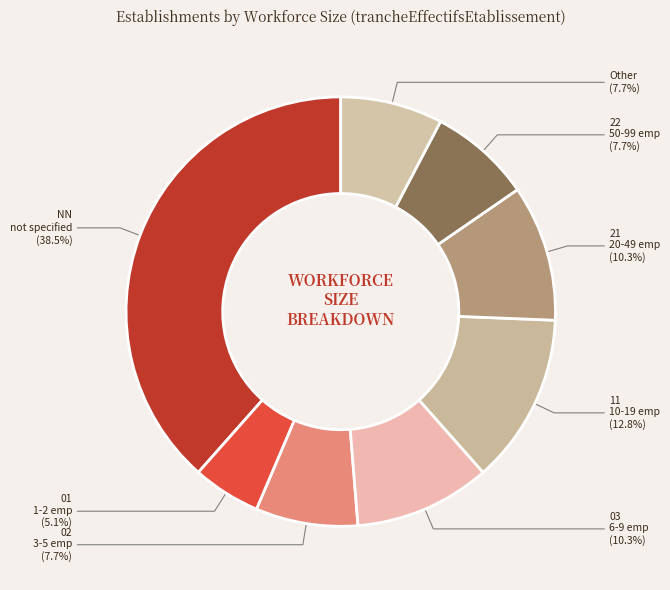

How many slices are in this pie chart?

8